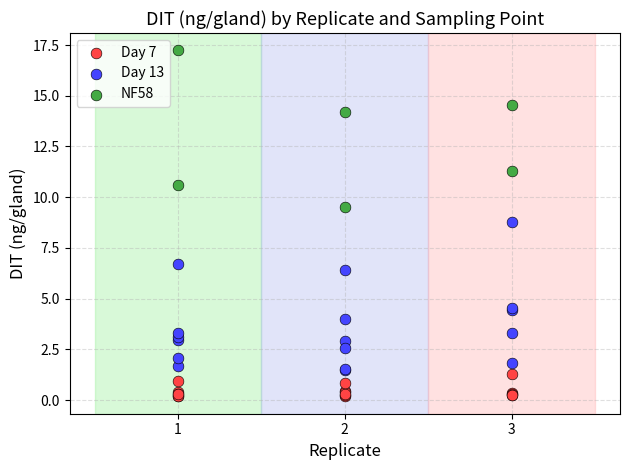

Which series reaches the maximum Y coordinate?

NF58